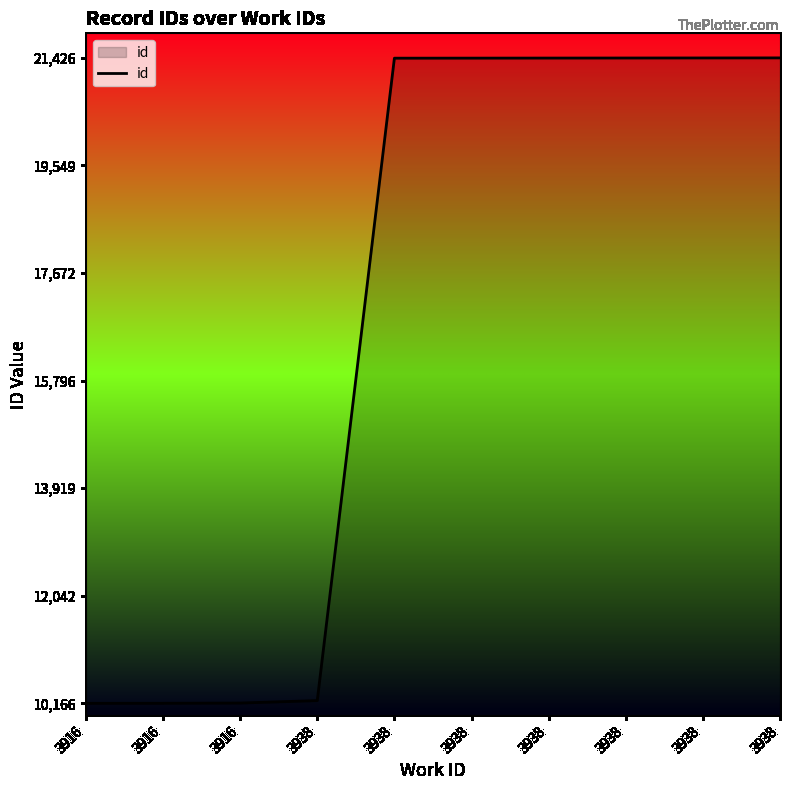

How many lines are shown in the chart?

1